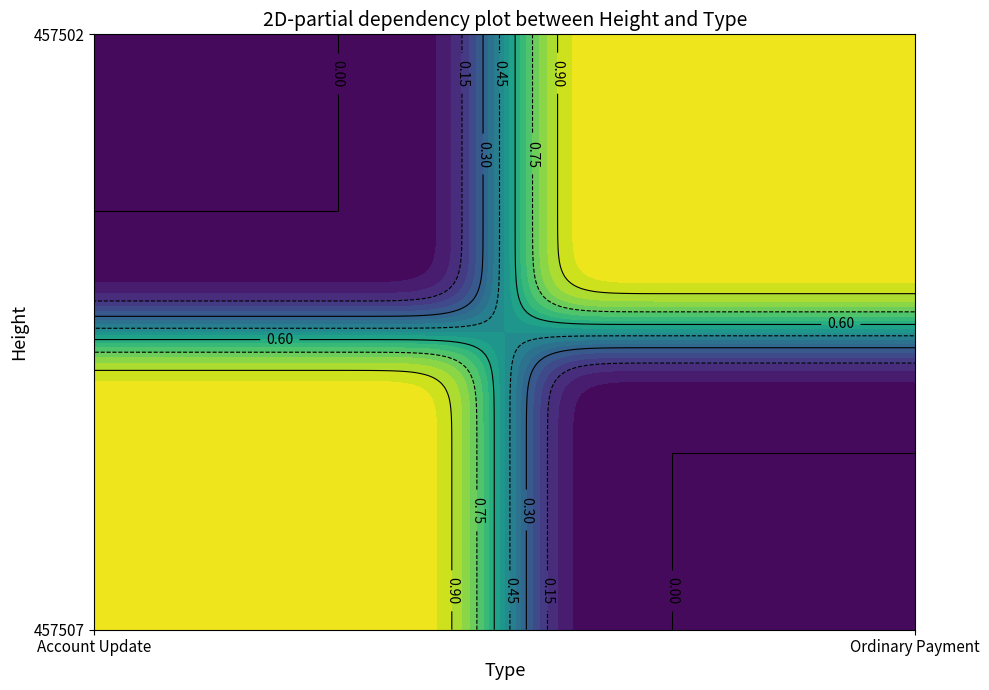

Reading left to right, what are all the values shown in this chart?

Account Update: 1	0
Ordinary Payment: 0	1